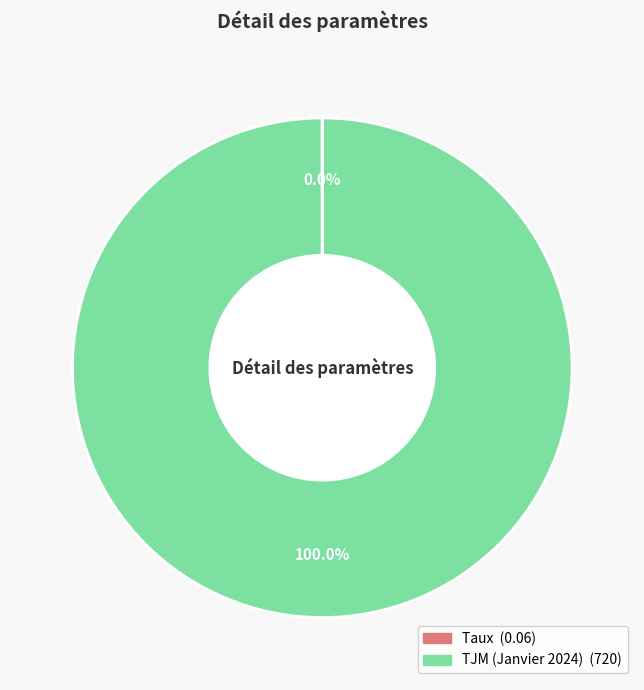

Is there a majority slice in this chart?

Yes